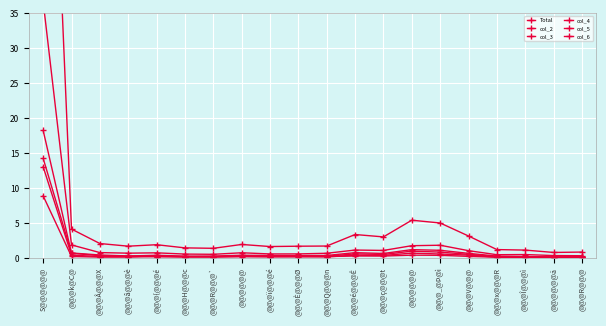

Is this an area chart (filled region under the line)?

No